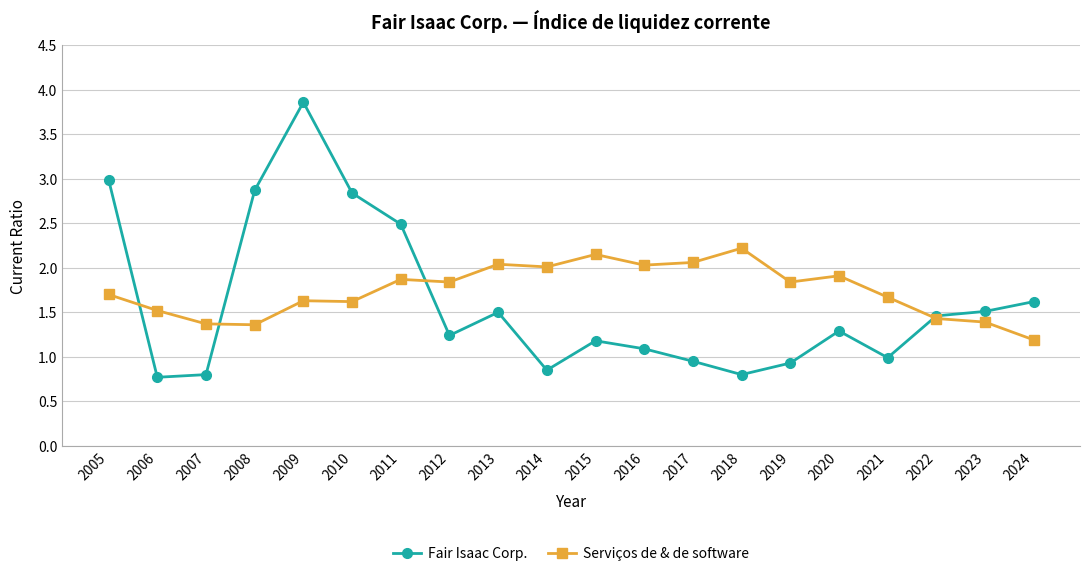

At how many categories does at least one series exceed 1?

20